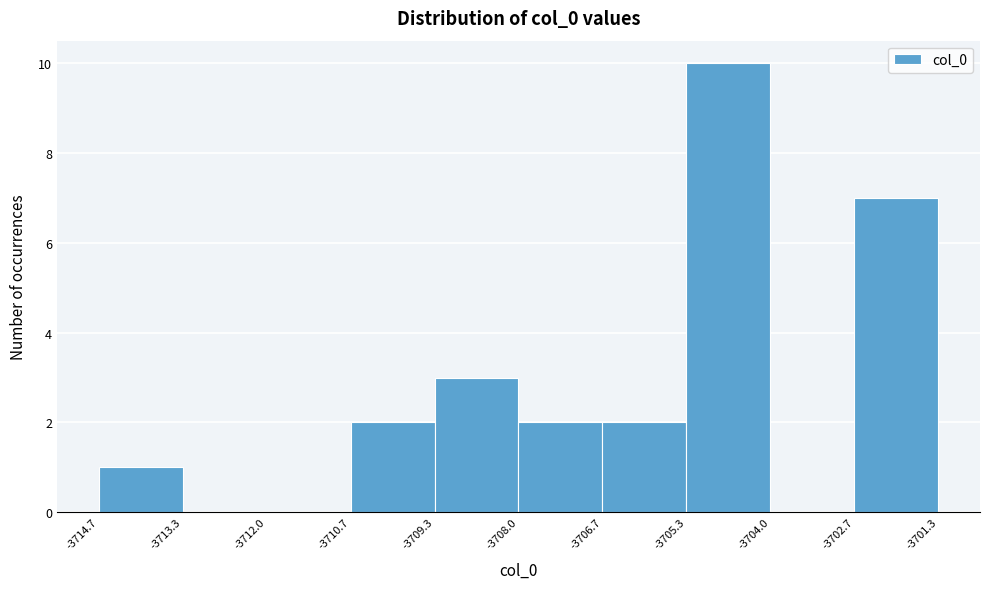

Over which range of the x-axis is the bar tallest?

-3705.3 to -3704.0